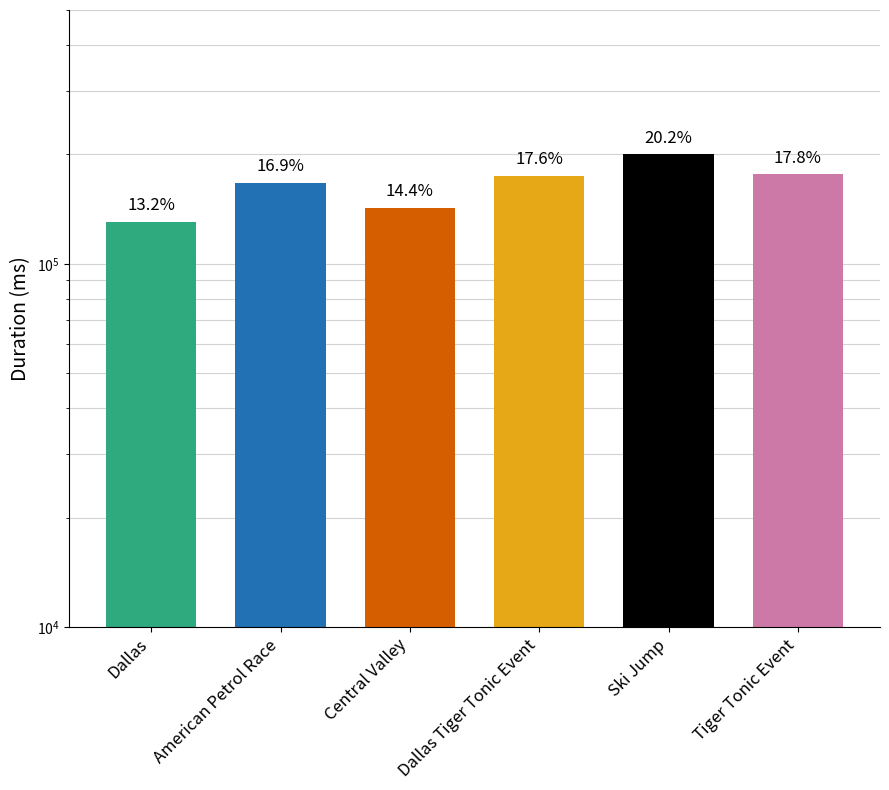

Rank the categories by value from lowest to highest.

Dallas, Central Valley, American Petrol Race, Dallas Tiger Tonic Event, Tiger Tonic Event, Ski Jump